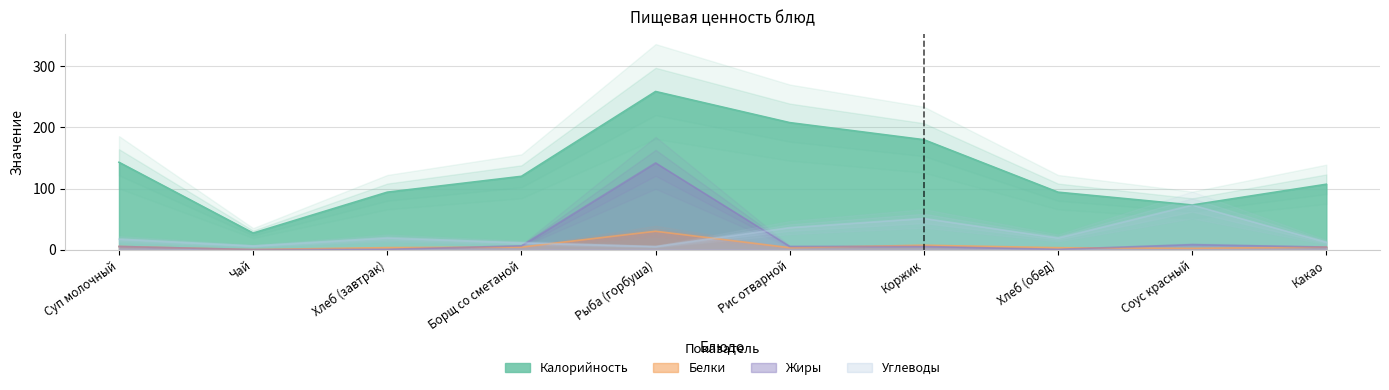

List the series in order of their peak value, lowest first.

Белки, Углеводы, Жиры, Калорийность